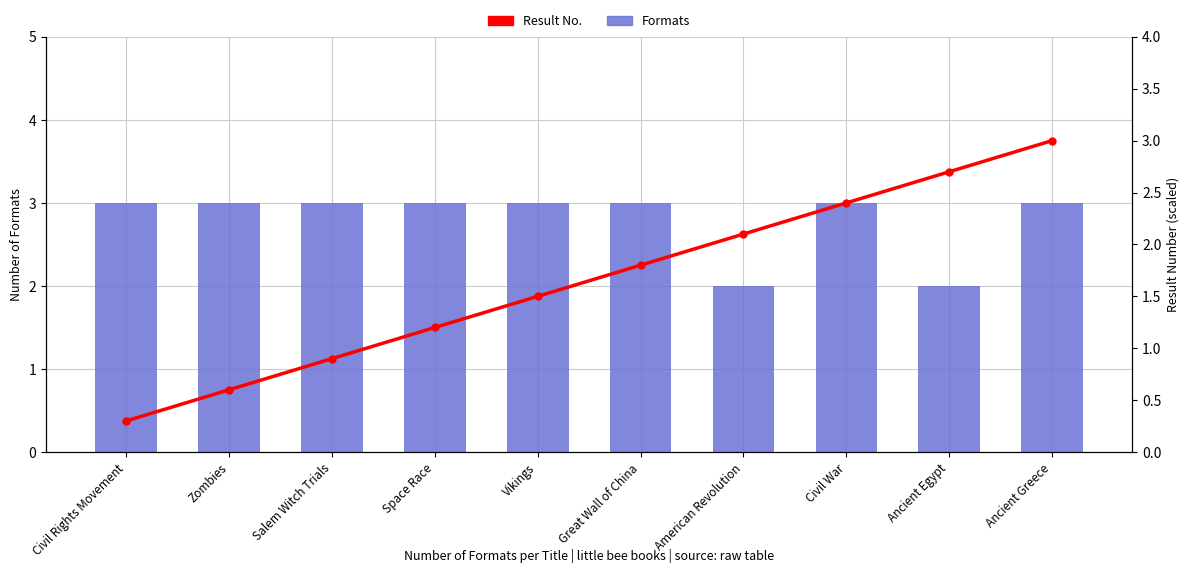

What position from the right is Civil War?

3